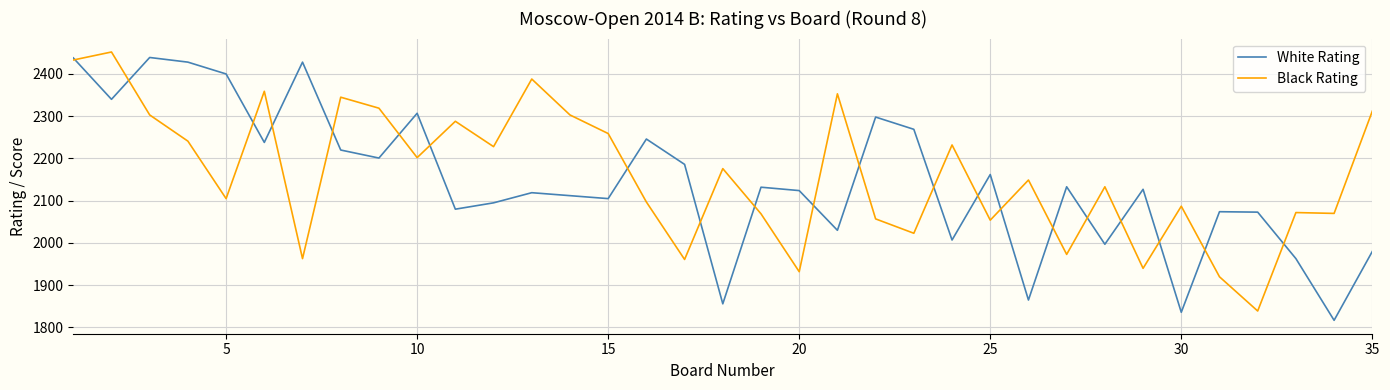

What is the highest value of the White Rating series?

2439